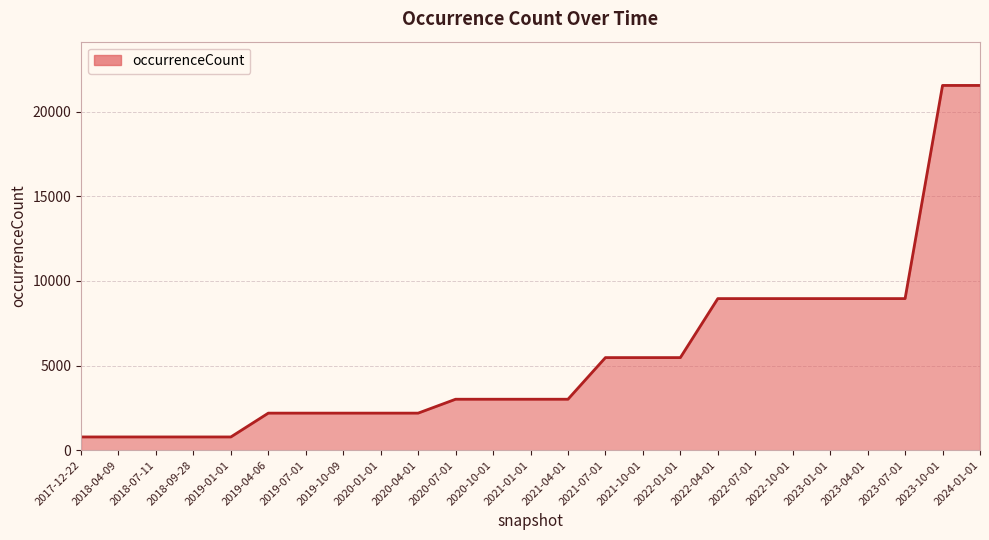

How many series are shown in this chart?

1